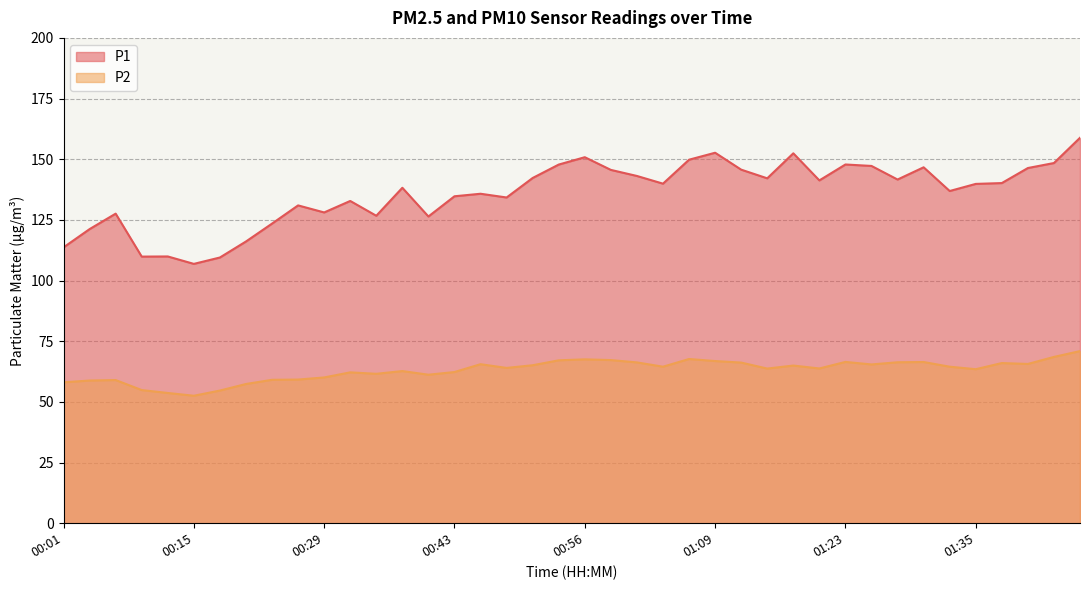

True or false: P1 has more than 1 interior local peaks.

True